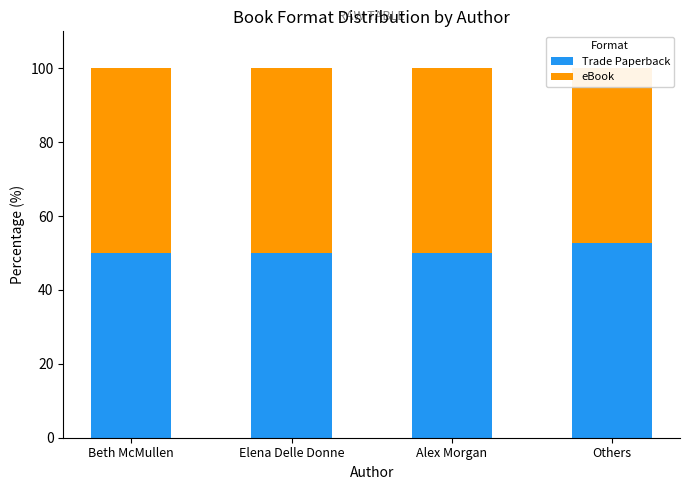

At which category does the chart reach its minimum across all series?

Others